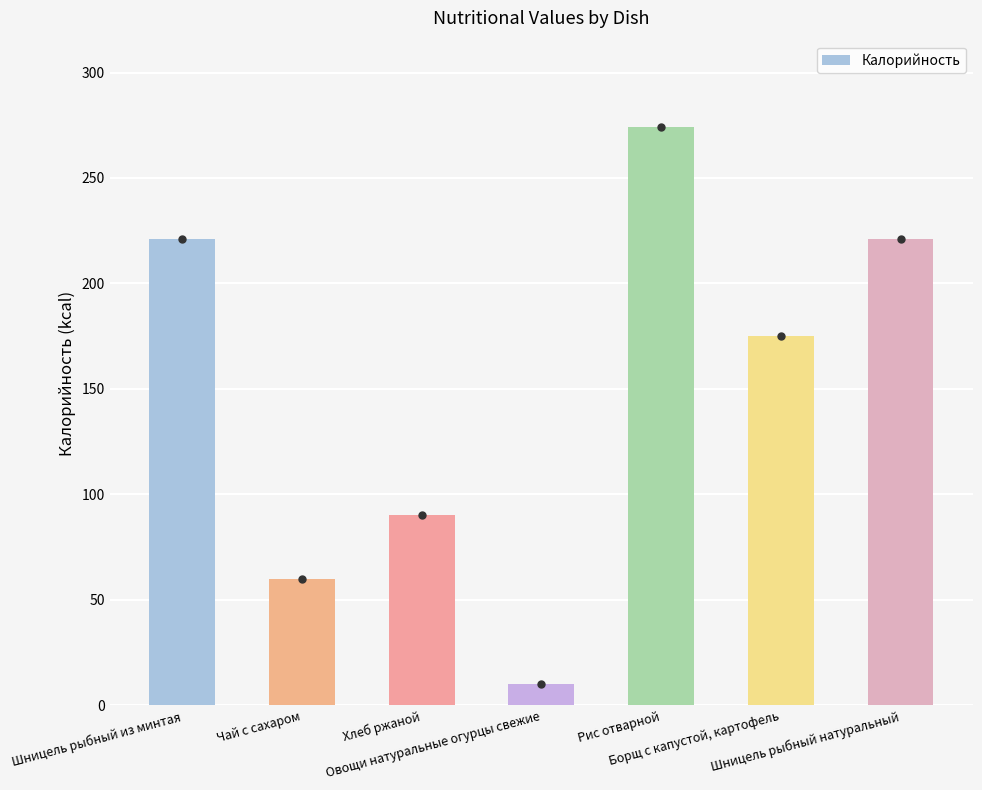

What is the difference between the maximum and second lowest values?

214.0